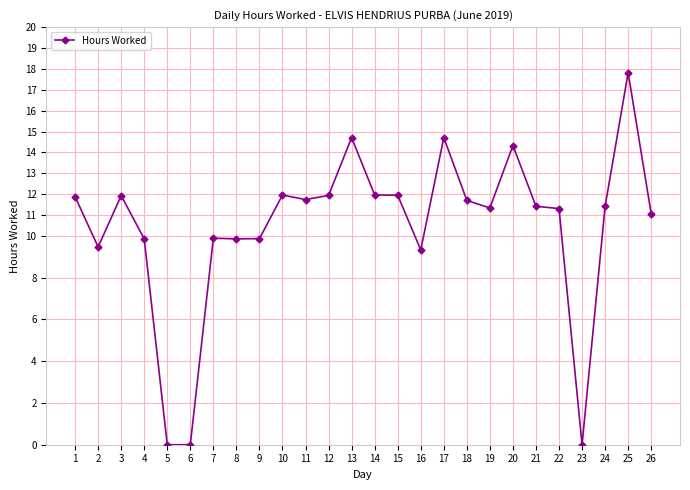

Which label corresponds to the largest value in the chart?

25